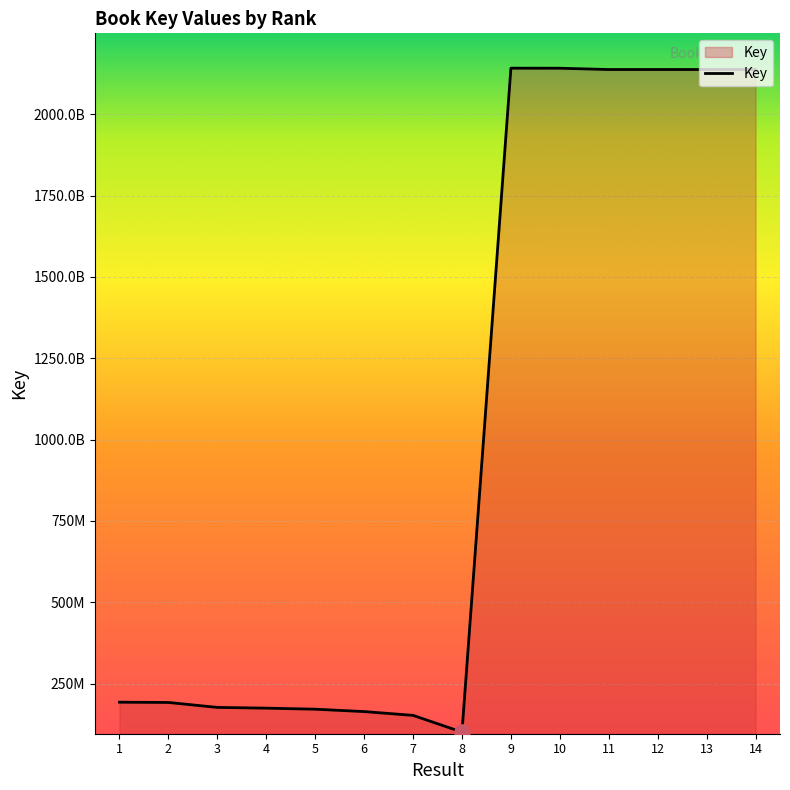

What is the change in value from 4 to 11?

+1963439784